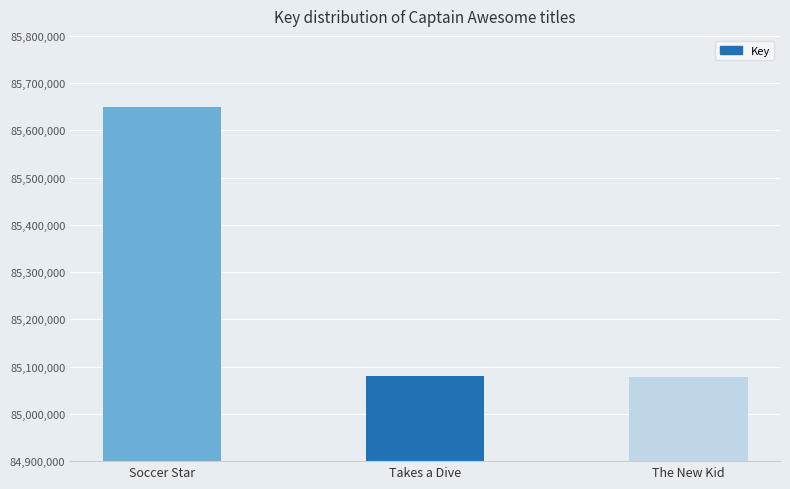

What position from the right is Takes a Dive?

2